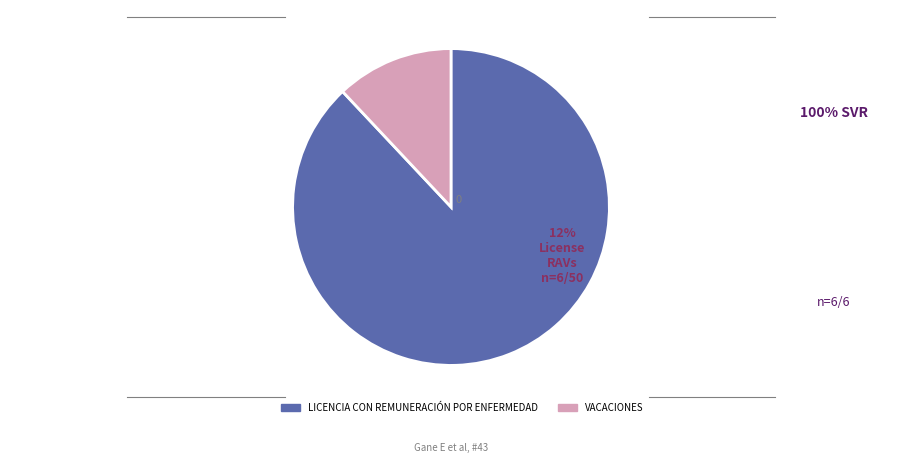

Is there a majority slice in this chart?

Yes